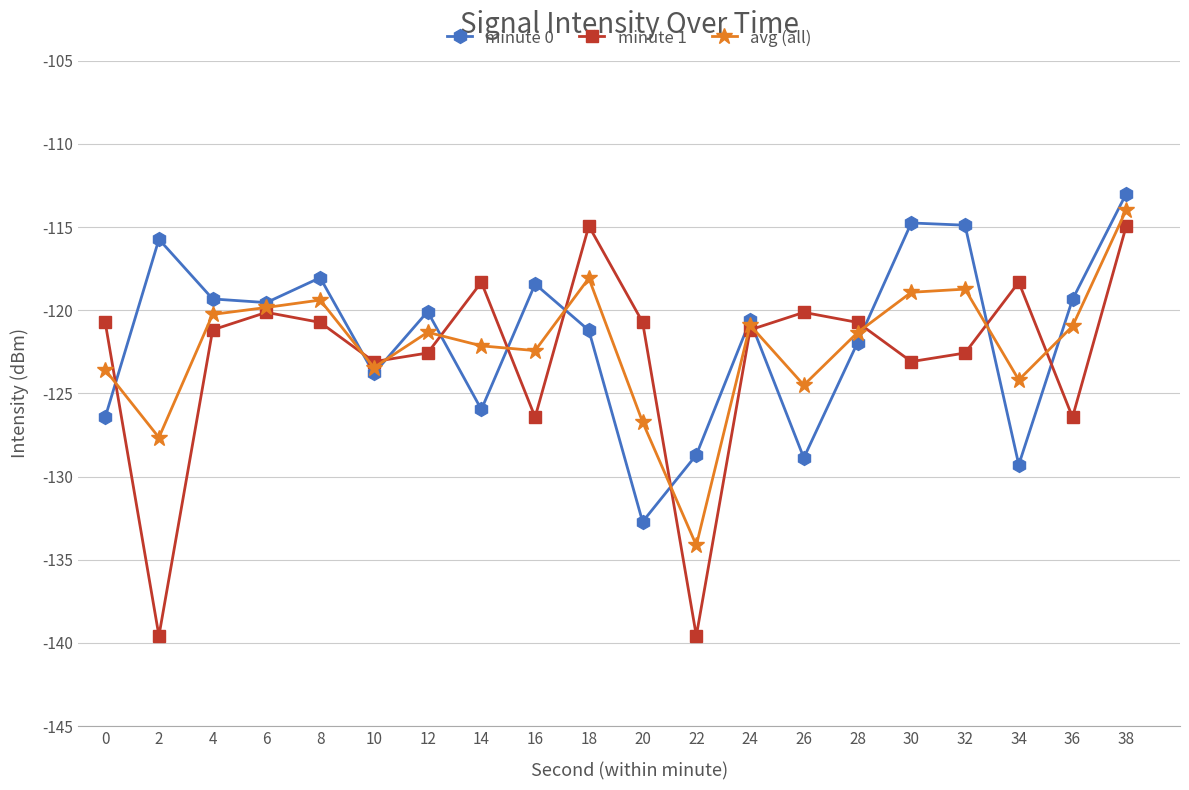

At 28, list the series in order from smallest to largest.

minute 0, avg (all), minute 1